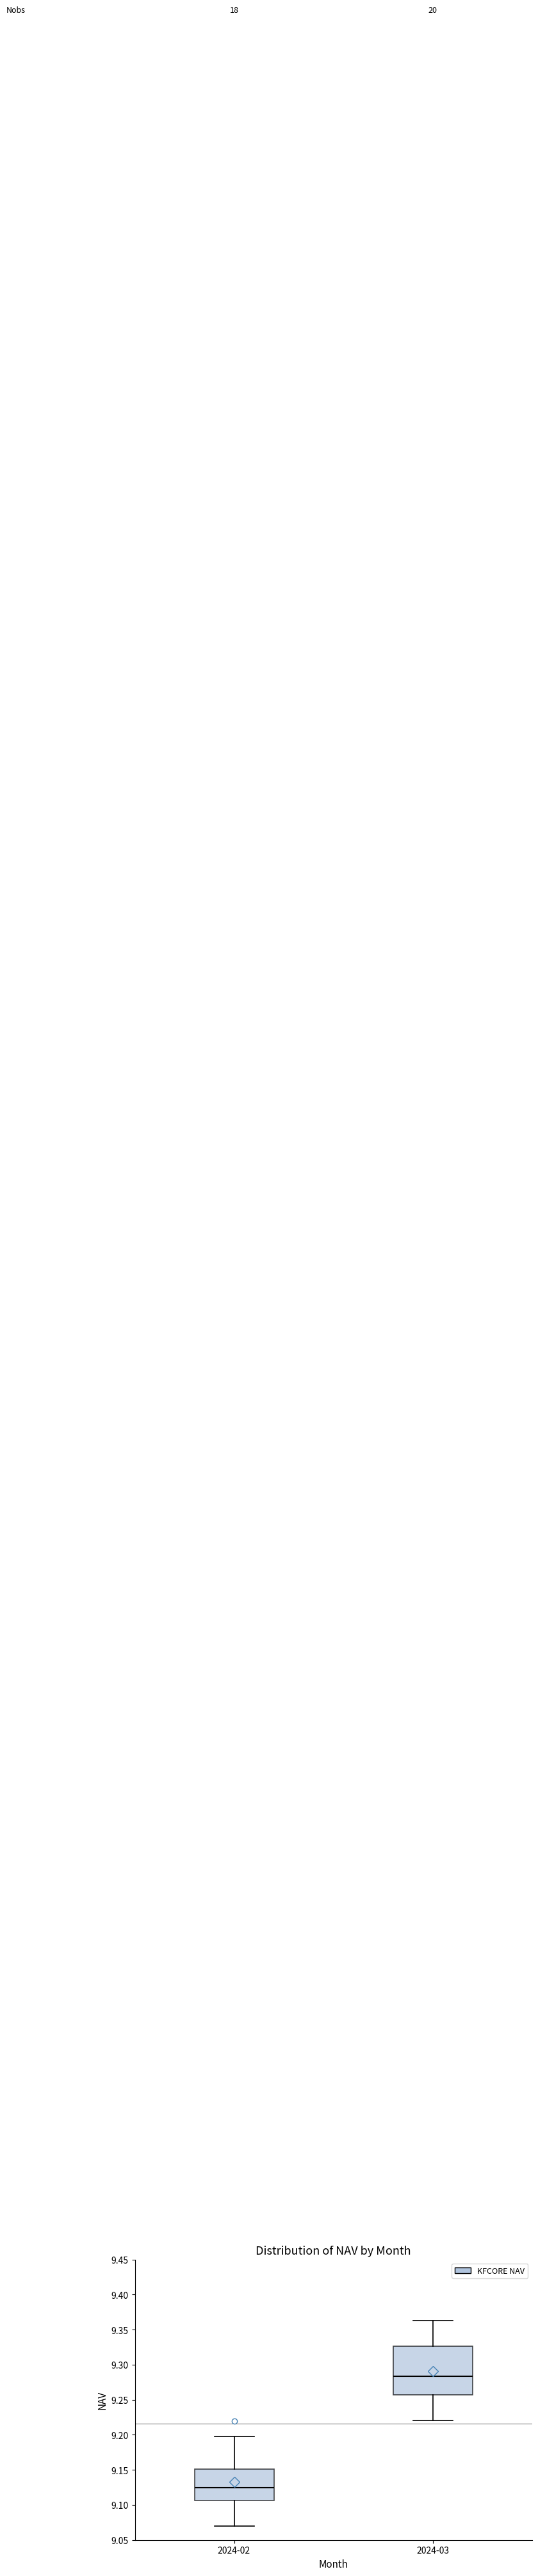

Where does the lower whisker of the box for 2024-02 end on the y-axis? The values are not printed on the chart, so give them approximately, as read against the axis.

9.070